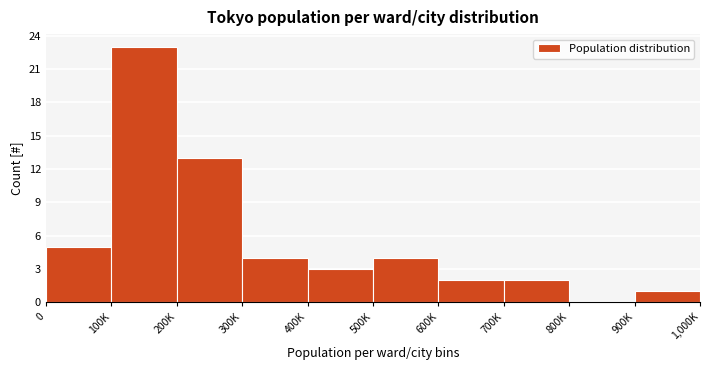

Reading left to right, transcribe all the data shown in this chart.

0=5	100K=23	200K=13	300K=4	400K=3	500K=4	600K=2	700K=2	800K=0	900K=1